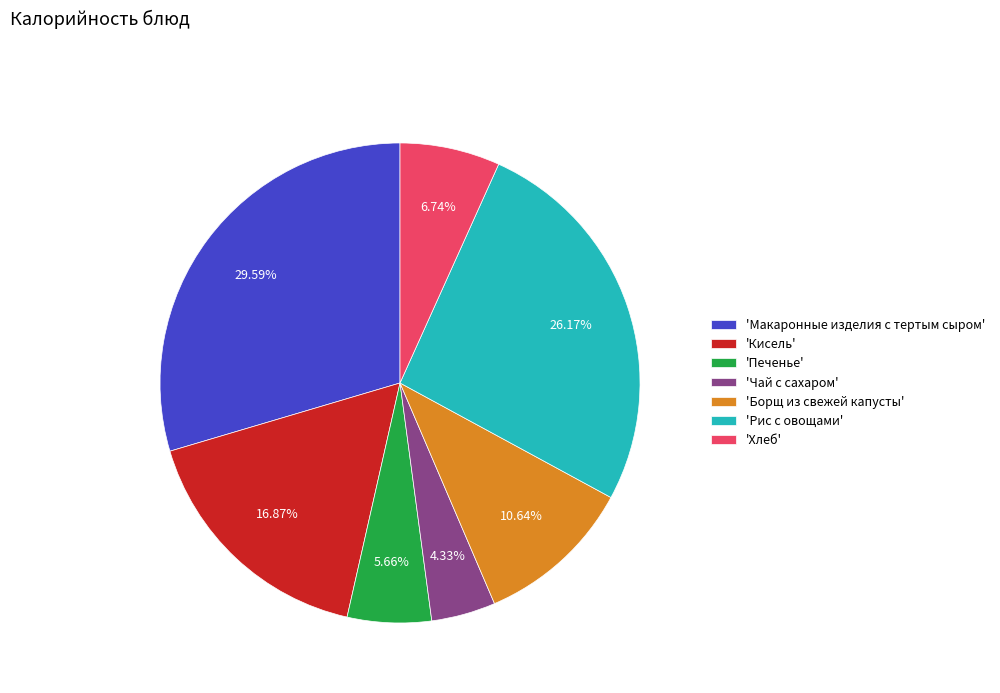

Is there a majority slice in this chart?

No